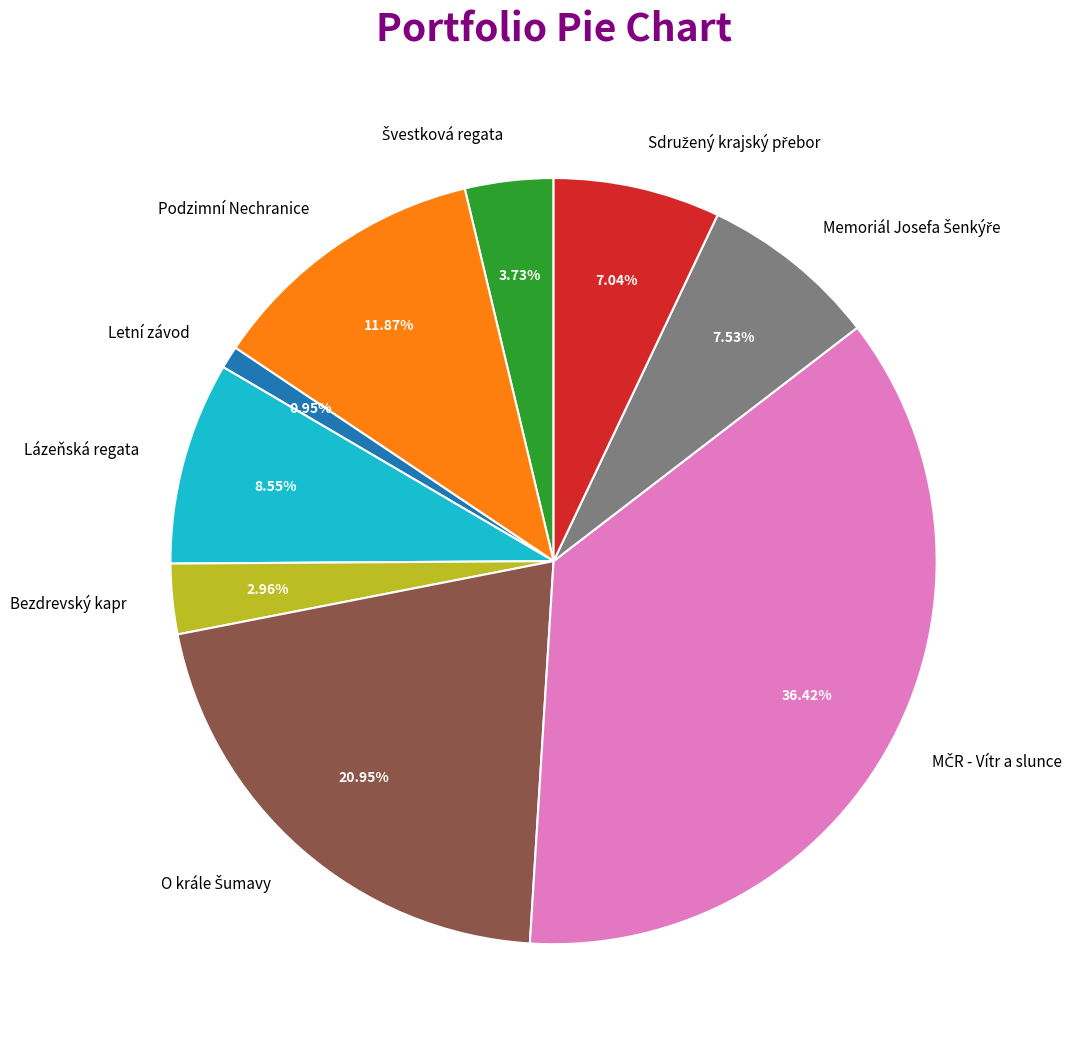

Is the sum of Letní závod and Bezdrevský kapr greater than half?

No